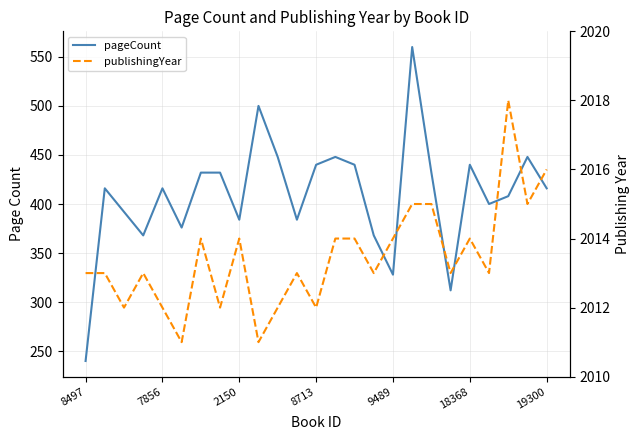

What position from the left is 7856?

5